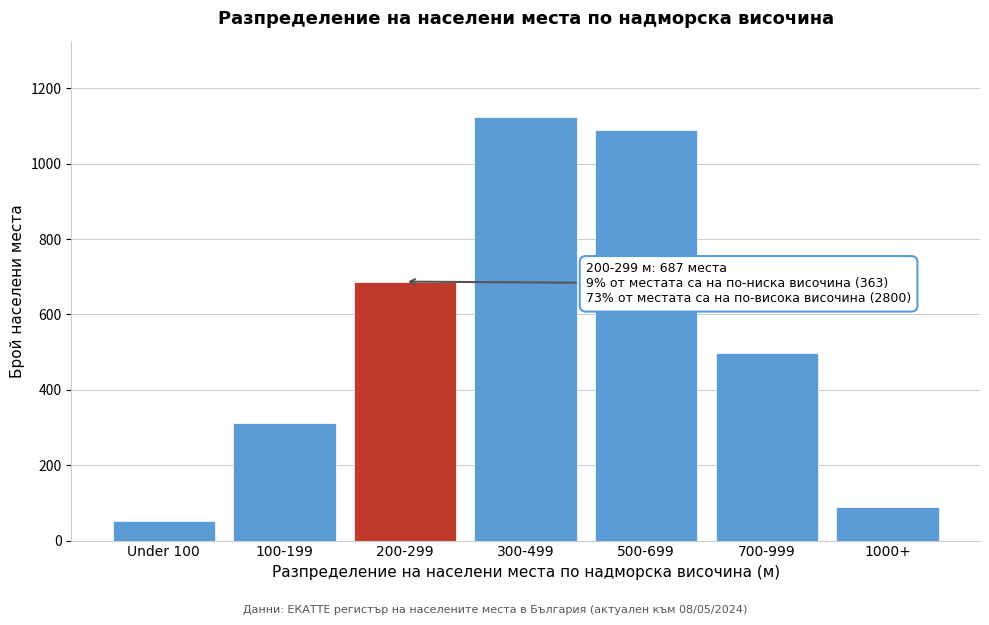

Reading left to right, what are all the values shown in this chart?

Under 100=51	100-199=312	200-299=687	300-499=1124	500-699=1089	700-999=498	1000+=89